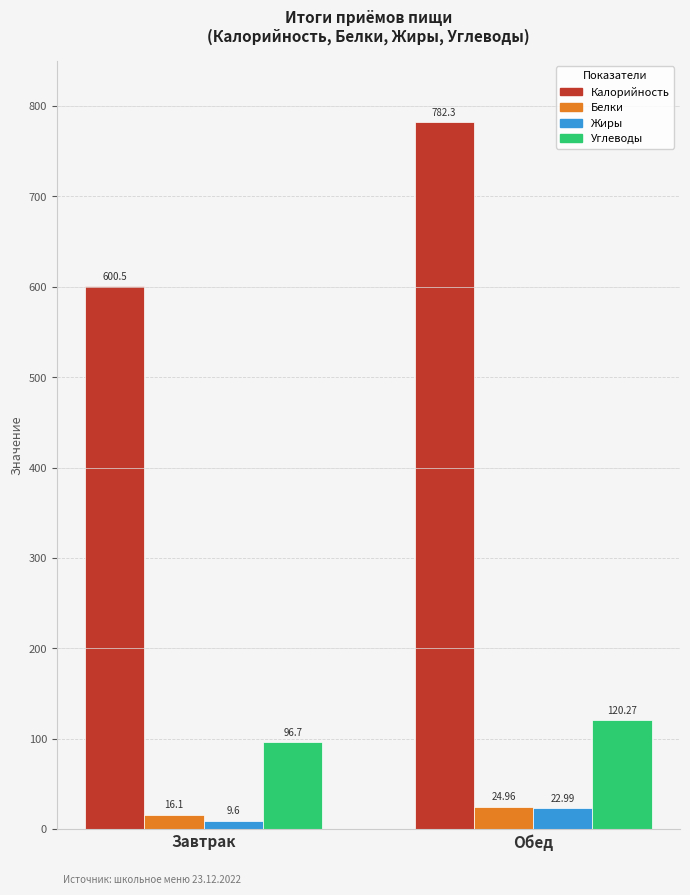

Which series changed the most between Завтрак and Обед?

Калорийность